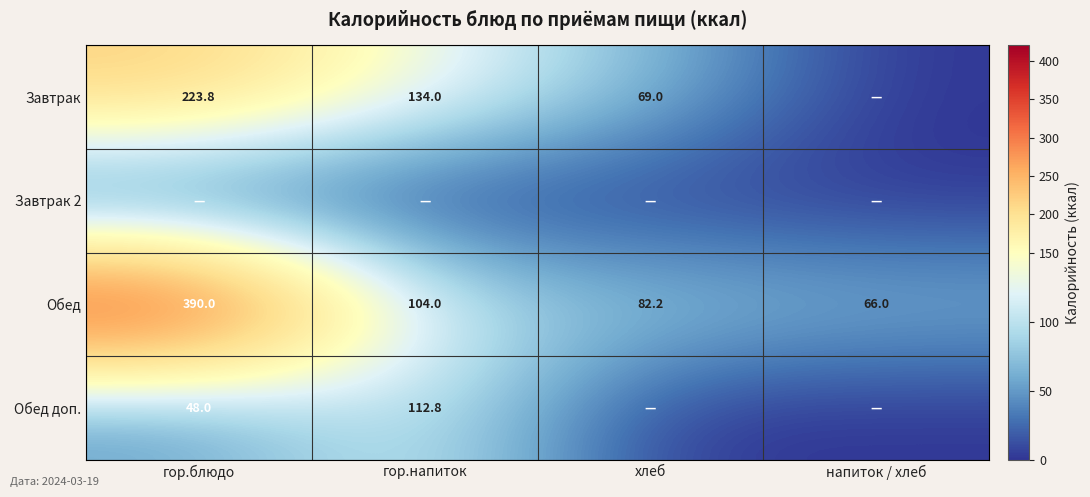

How many distinct data groups are displayed?

4